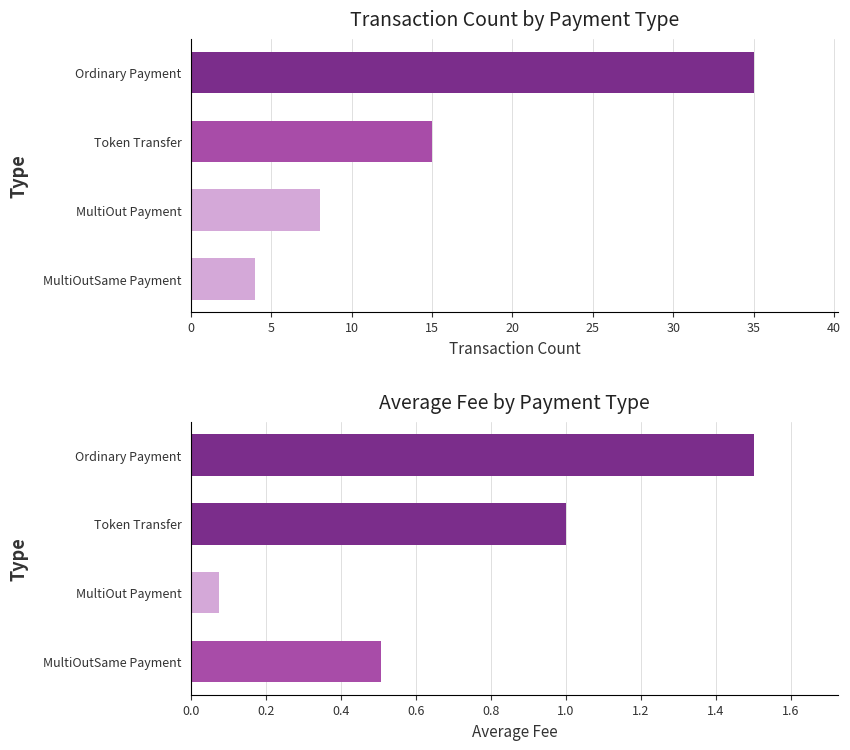

At Ordinary Payment, list the series in order from smallest to largest.

Avg Fee, Transaction Count